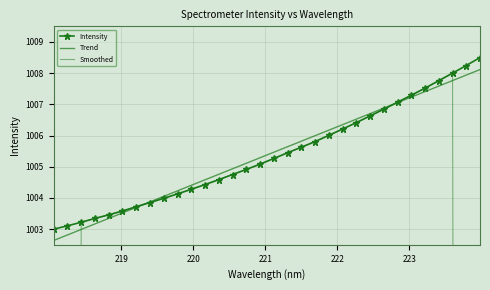

True or false: Intensity and Trend intersect in this chart.

True